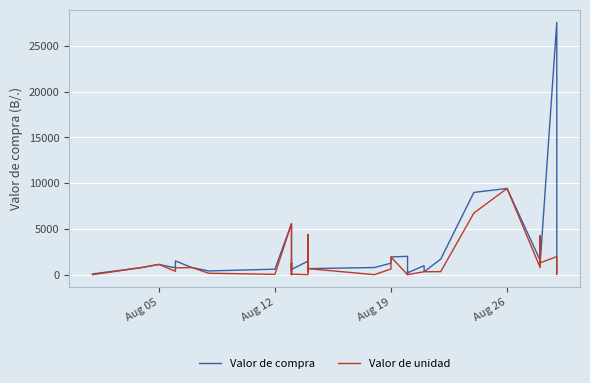

What is the average value of the Valor de compra series?

2525.5